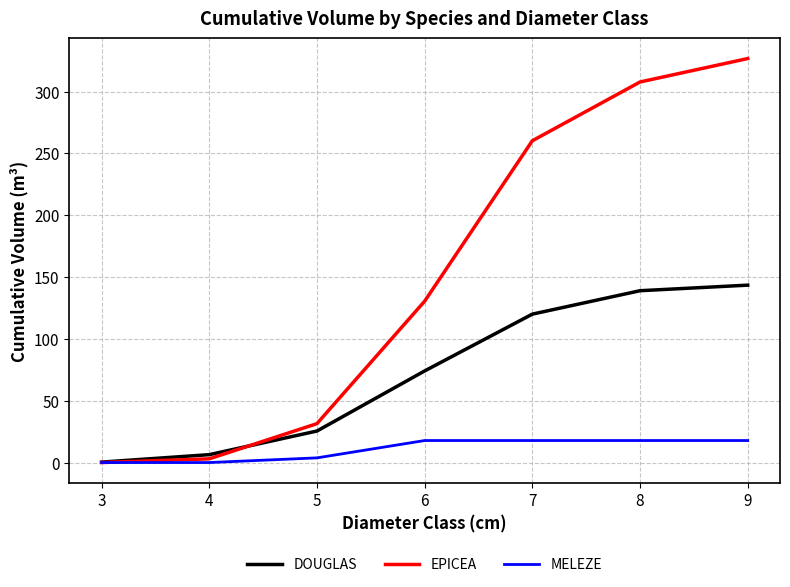

Which series has the largest range (max minus min)?

EPICEA